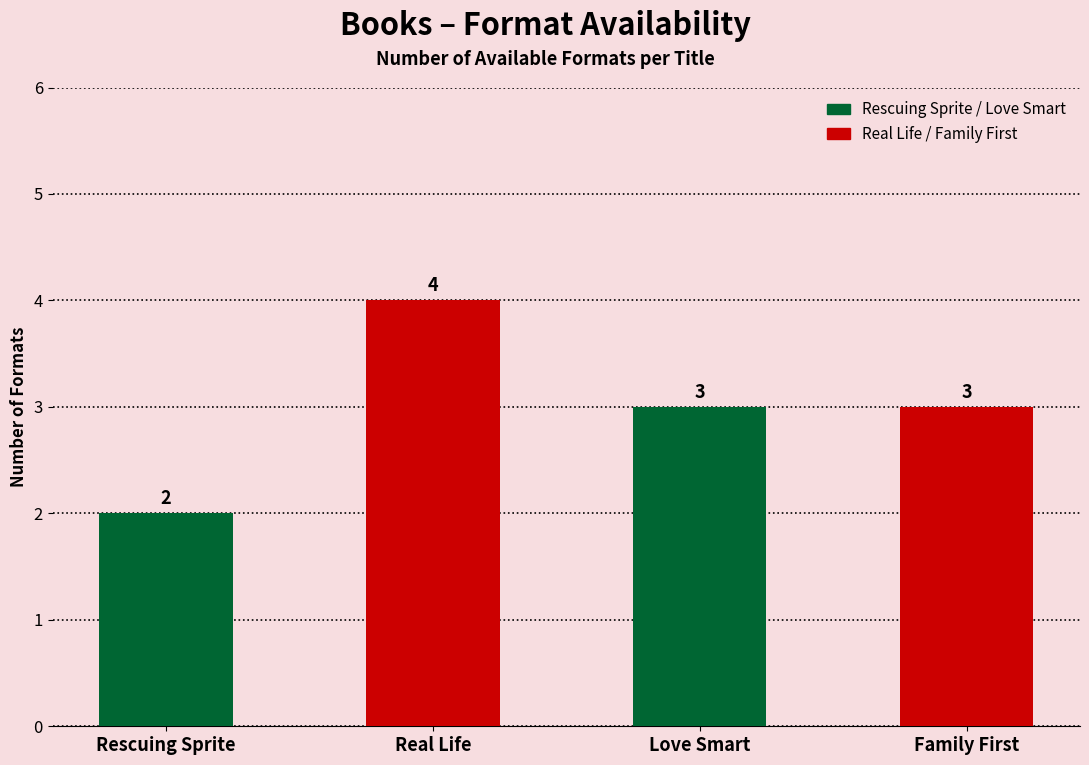

What is the value of the 2nd bar from the left?

4